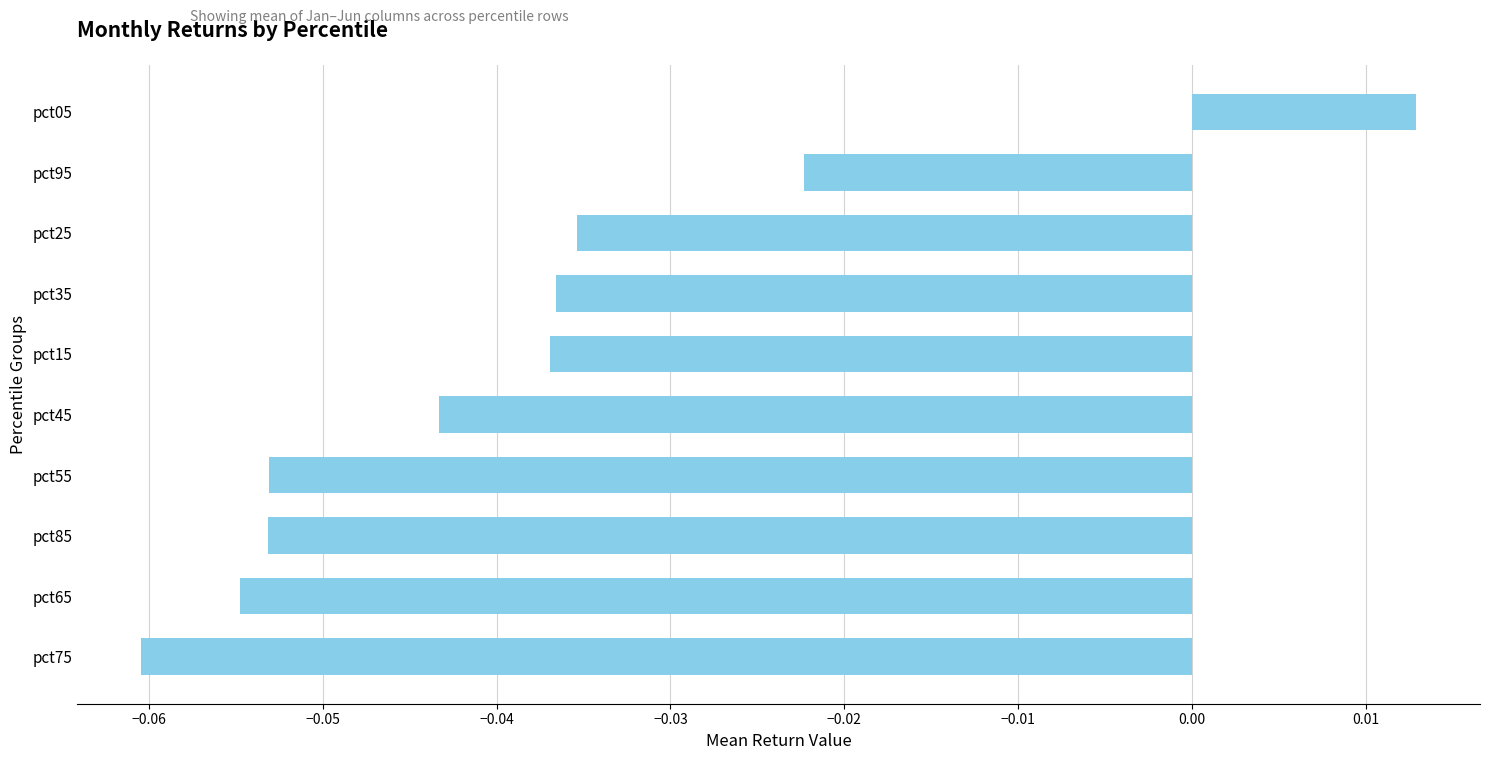

The value at pct25 is -0.1. True or false?

False